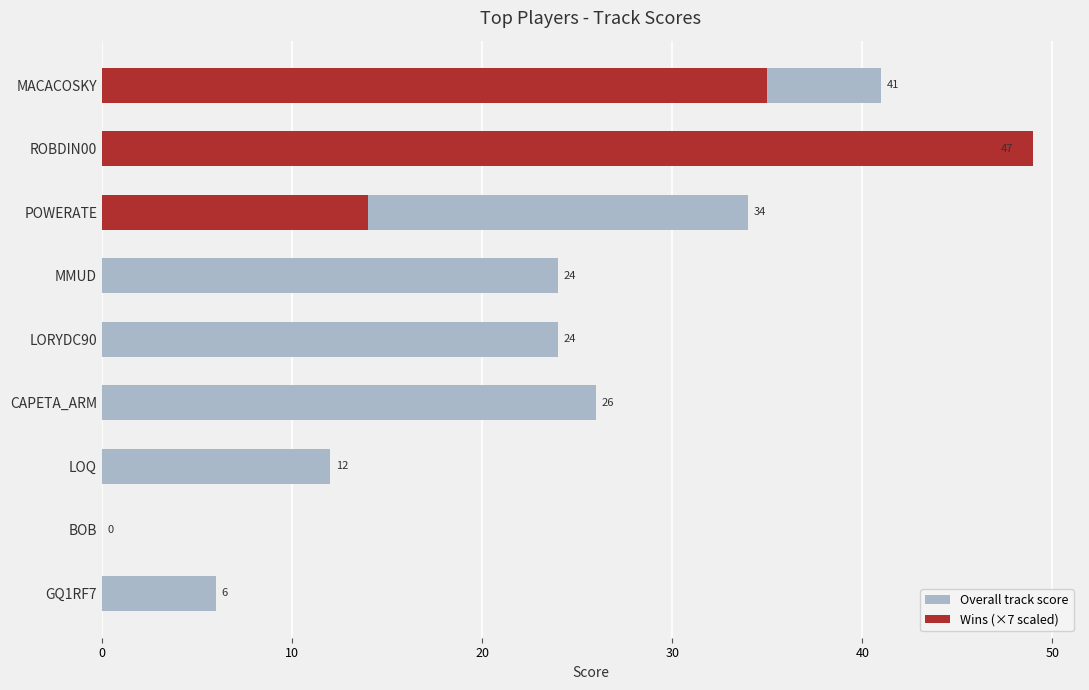

Rank the series by their maximum value, from highest to lowest.

Wins (×7 scaled), Overall track score